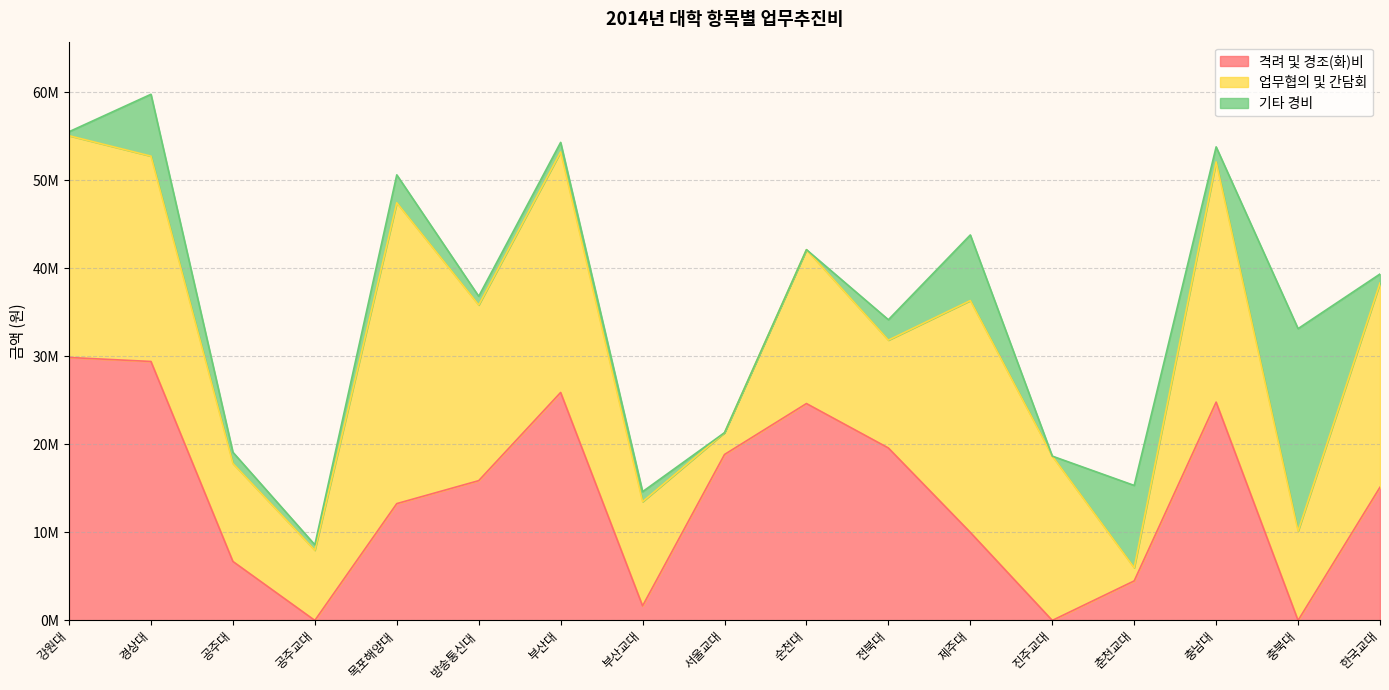

How many intersections are there between 격려 및 경조(화)비 and 기타 경비?

5